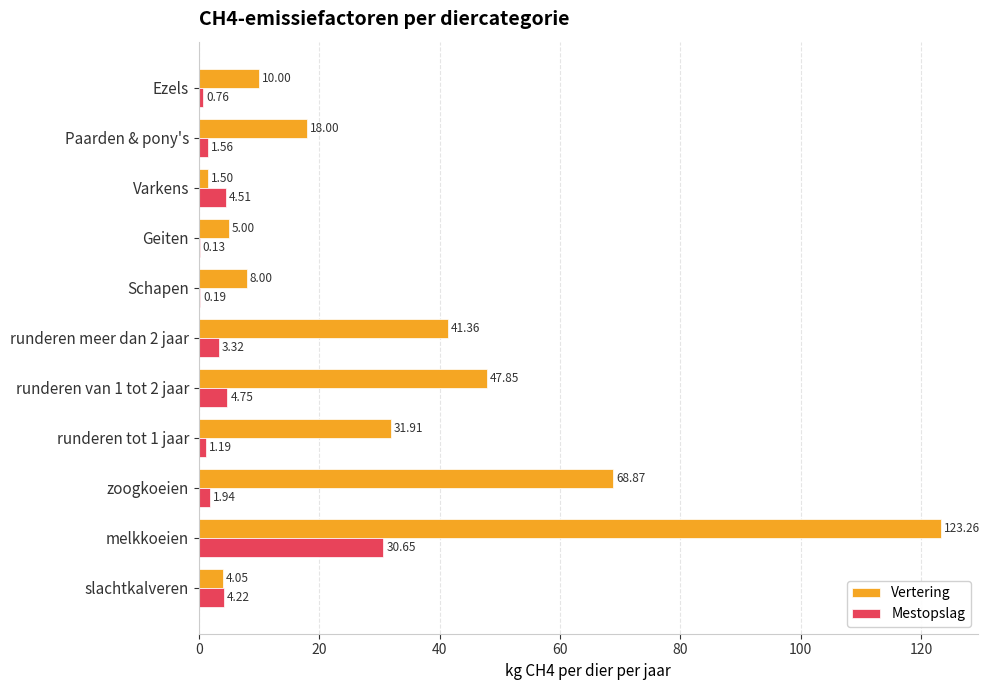

Where is Vertering nearest to the value 62?

zoogkoeien